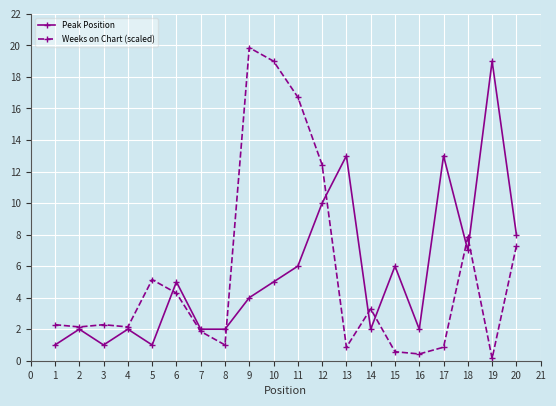

Between 1 and 13, which series saw the biggest shift?

Peak Position